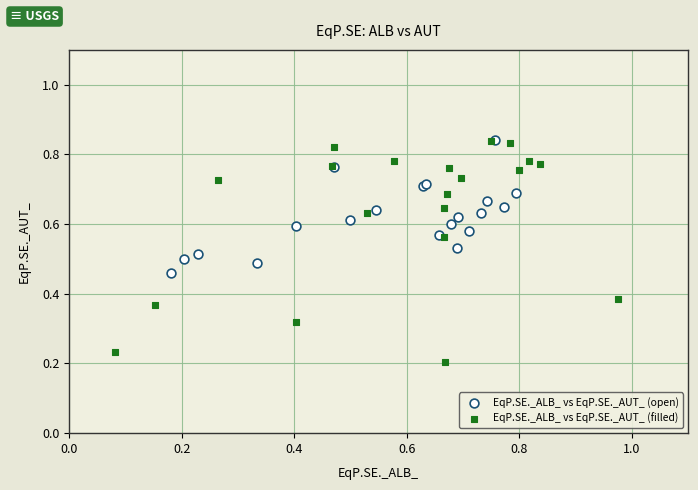

Which series has the widest spread of Y values?

EqP.SE._ALB_ vs EqP.SE._AUT_ (filled)